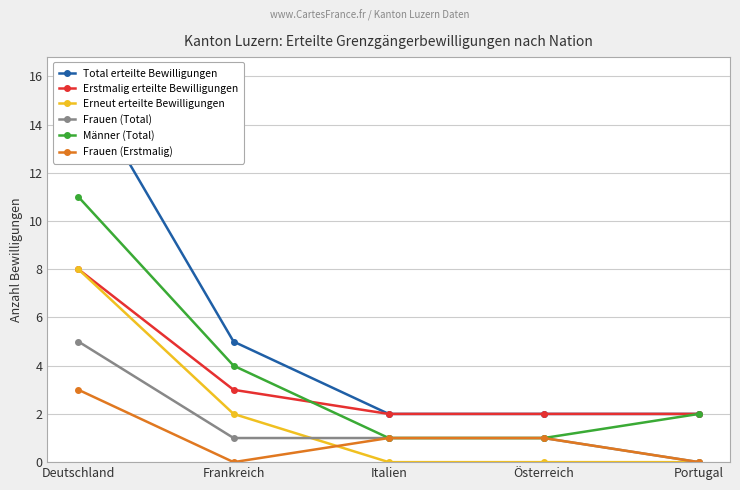

Is the value of Total erteilte Bewilligungen at Portugal greater than the value of Erstmalig erteilte Bewilligungen at Portugal?

No